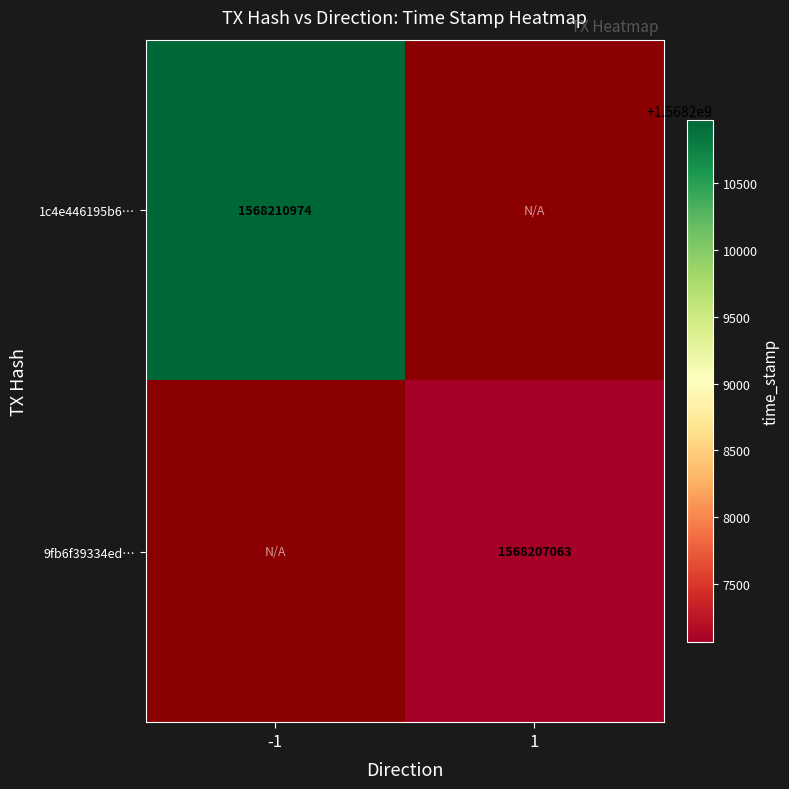

Is the value of 9fb6f39334ed… at 1 greater than the value of 1c4e446195b6… at -1?

No